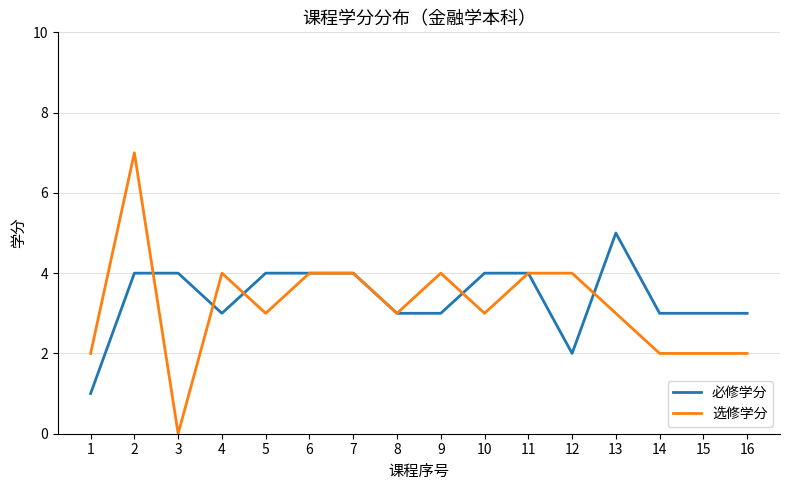

Reading left to right, transcribe all the data shown in this chart.

必修学分: 1	4	4	3	4	4	4	3	3	4	4	2	5	3	3	3
选修学分: 2	7	0	4	3	4	4	3	4	3	4	4	3	2	2	2